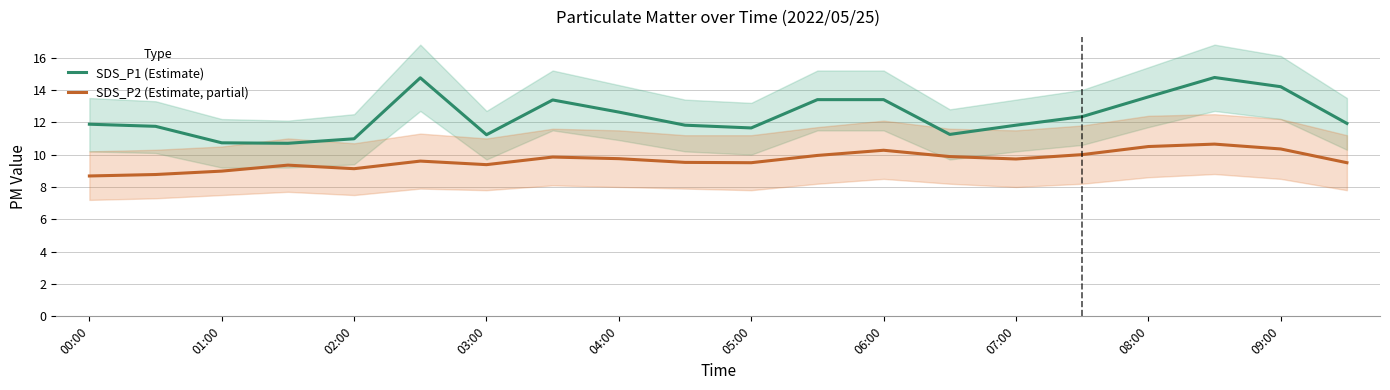

How many categories are shown in the chart?

20